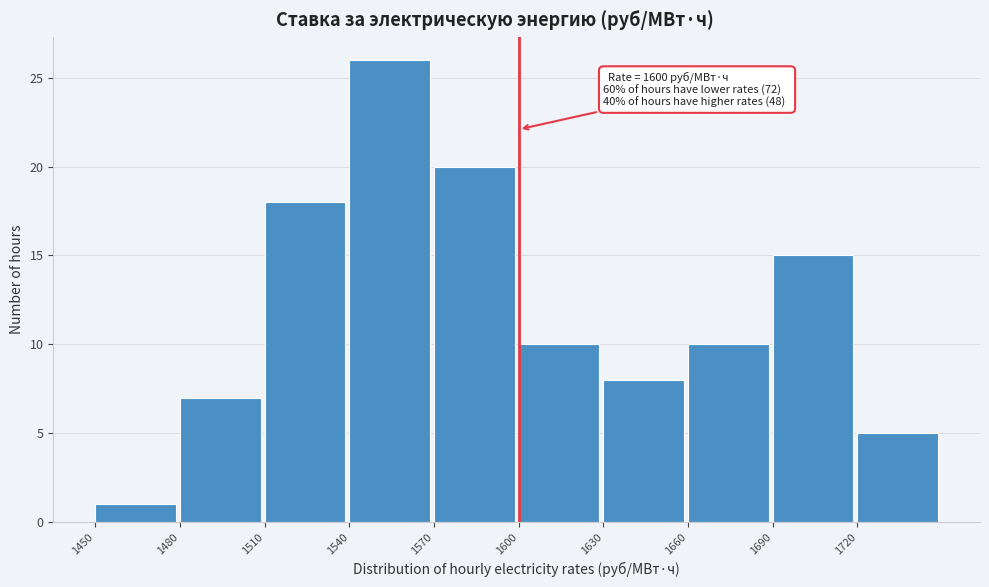

Over which range of the x-axis is the bar tallest?

1540 to 1570